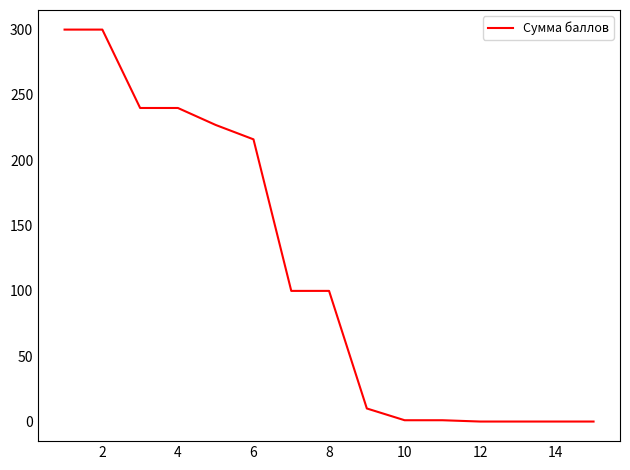

What is the greatest value displayed?

300